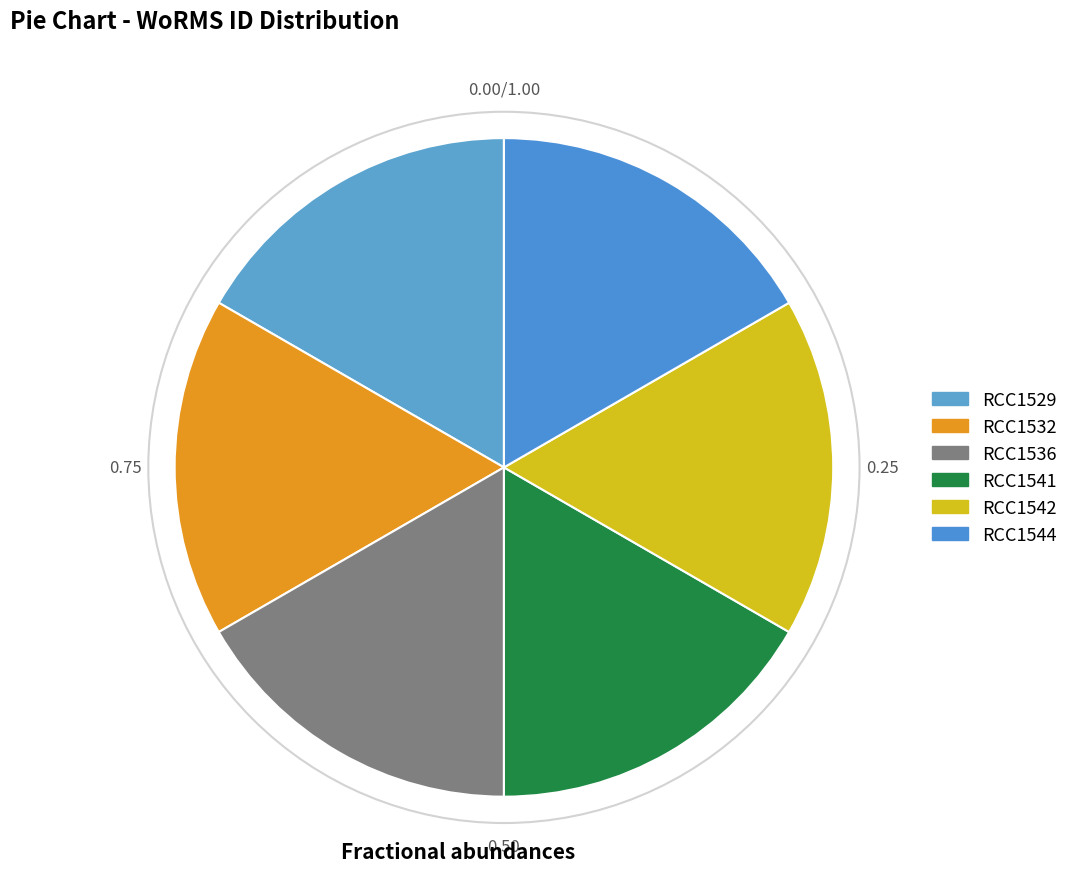

To the nearest percent, what is the average slice percentage?

17%